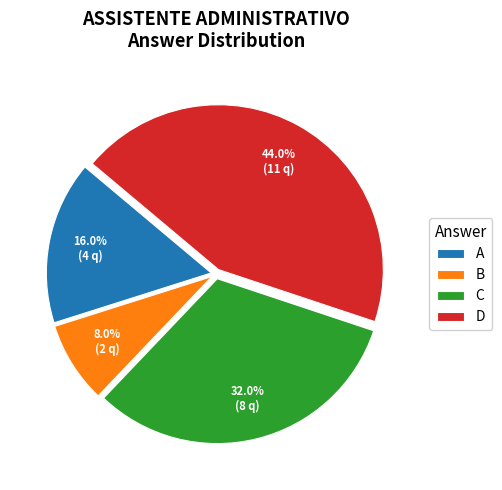

Does D account for over 50% of the chart?

No